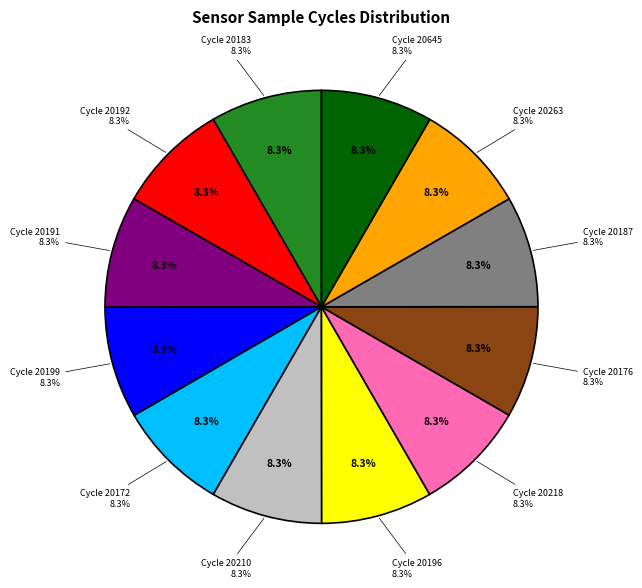

What percentage is NOT represented by 28-20210?

91.7%